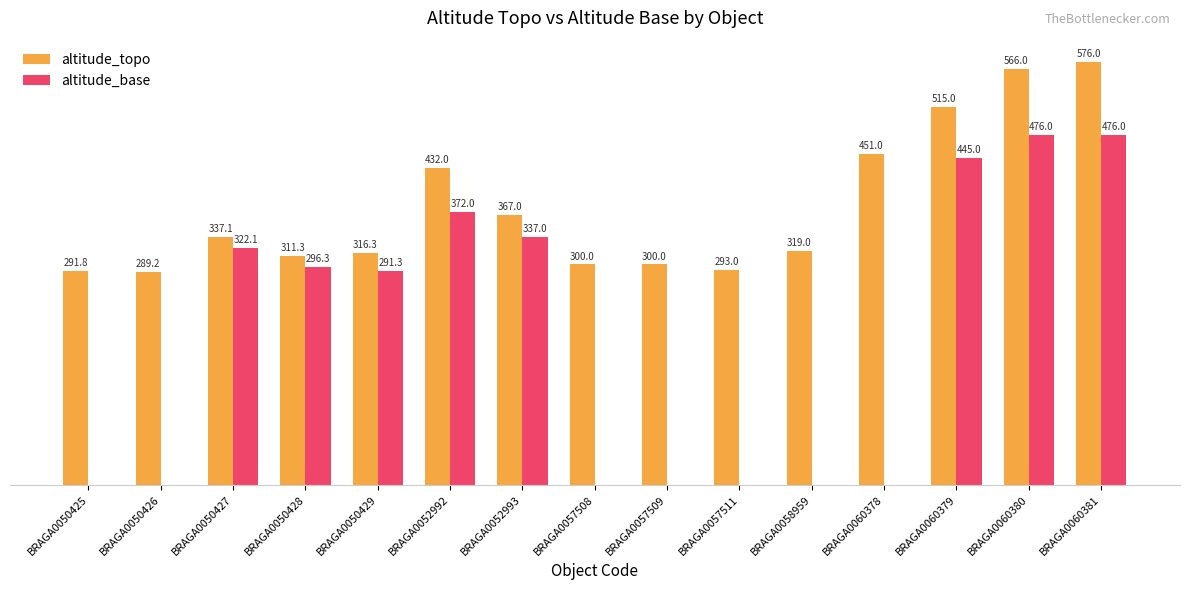

Is the value of altitude_topo at BRAGA0058959 greater than the value of altitude_base at BRAGA0058959?

Yes